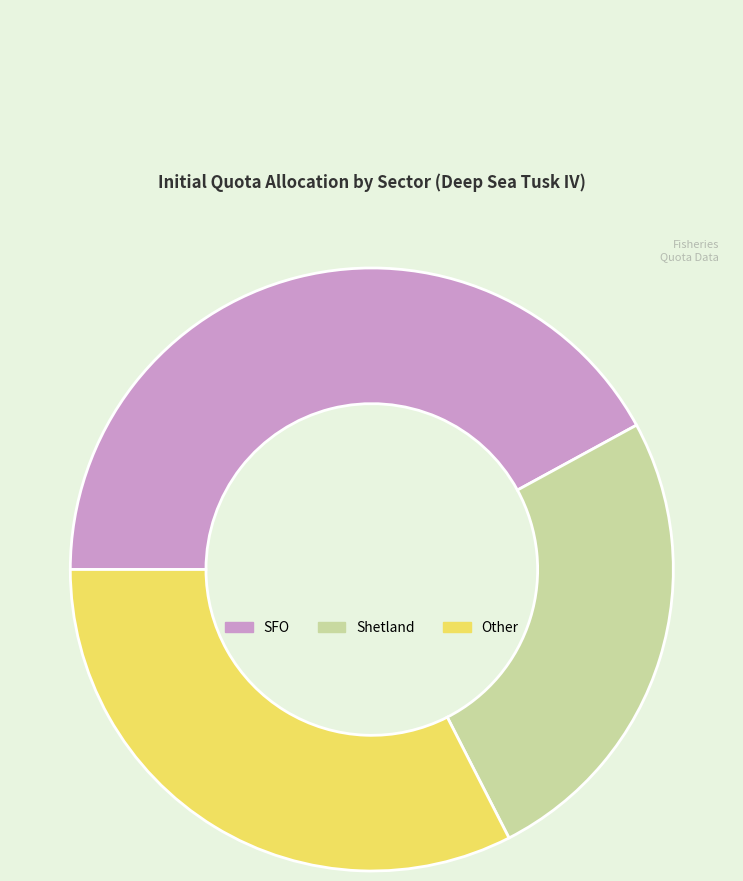

Is there a majority slice in this chart?

No